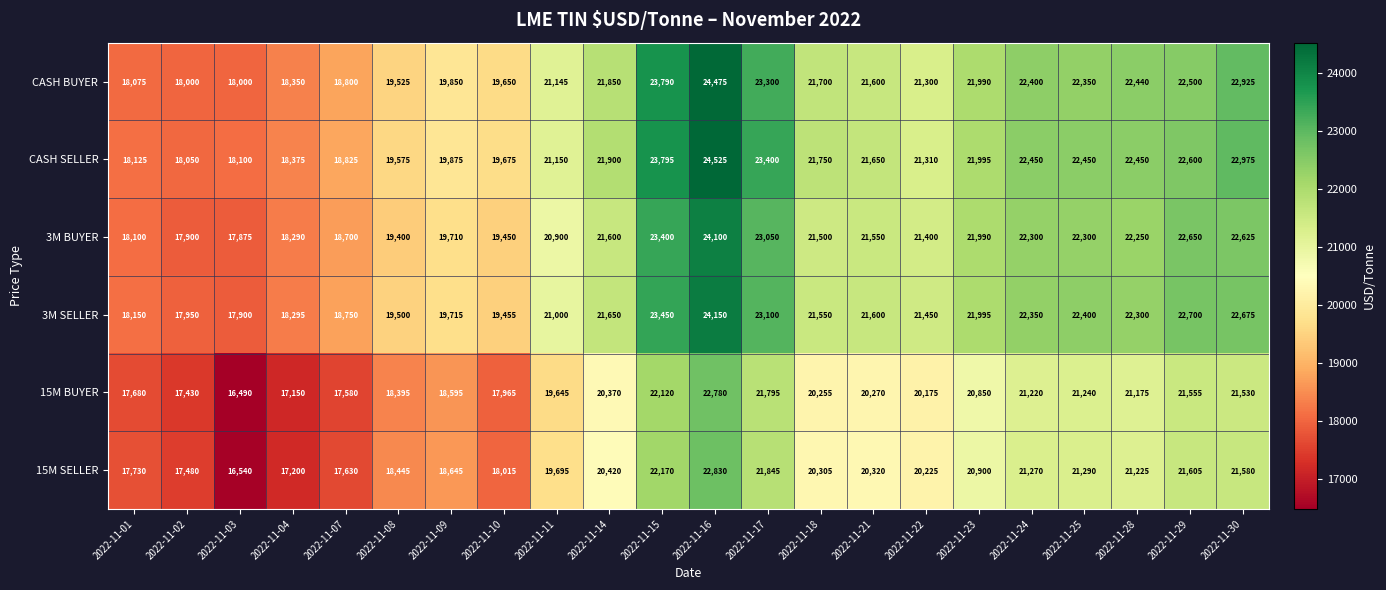

What is the difference between the highest and lowest values at 2022-11-29?

1145